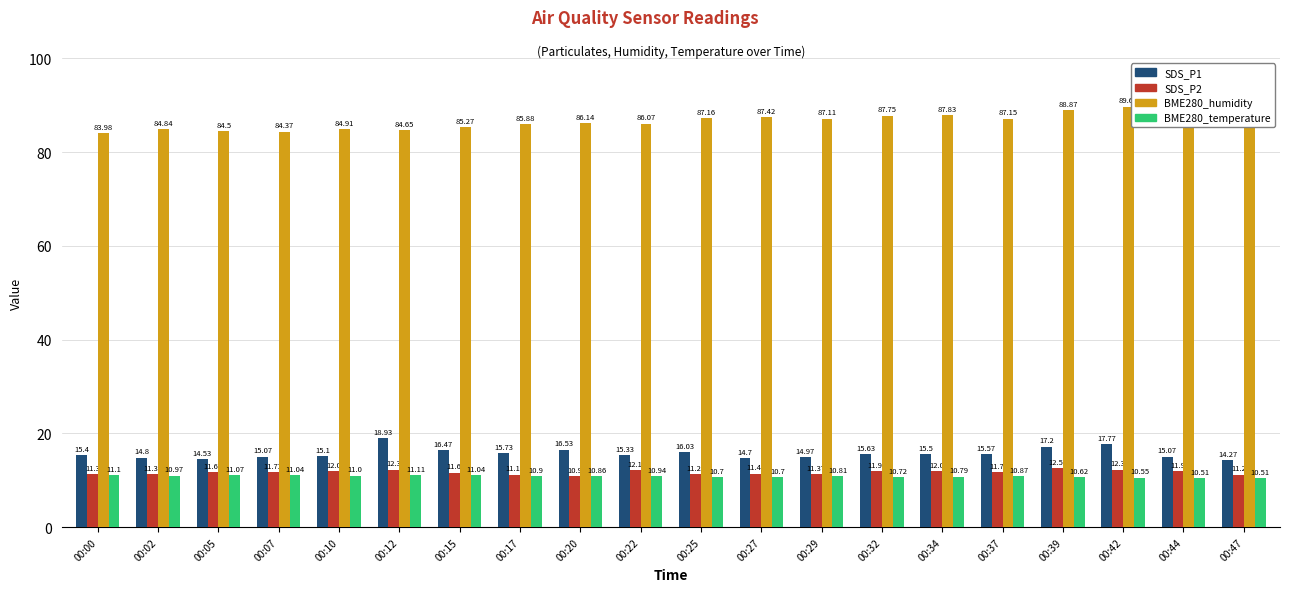

How many bars are there in total?

80